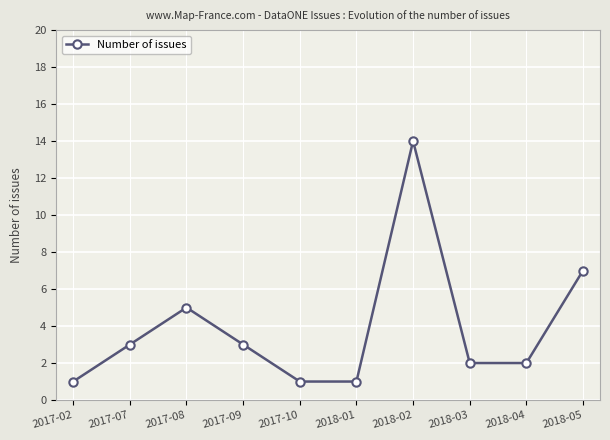

How many lines are shown in the chart?

1